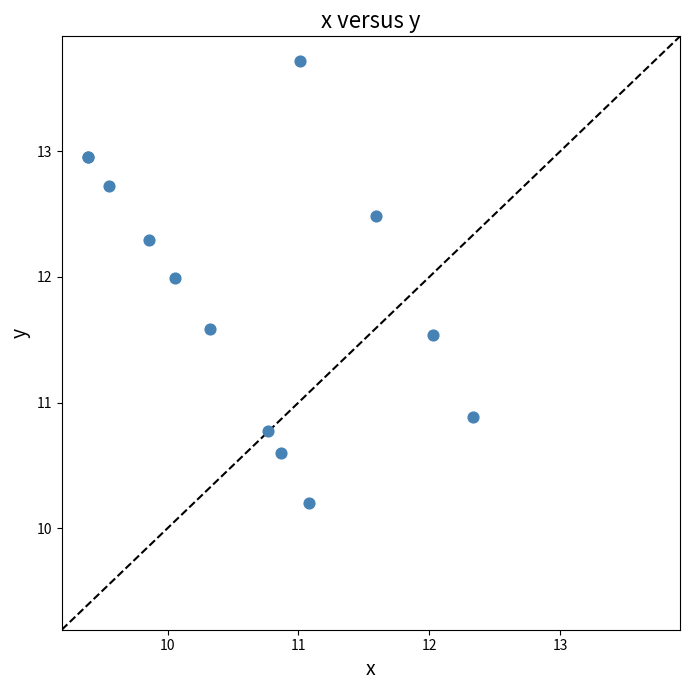

What Y value in the scatter plot is closest to 11?

10.9